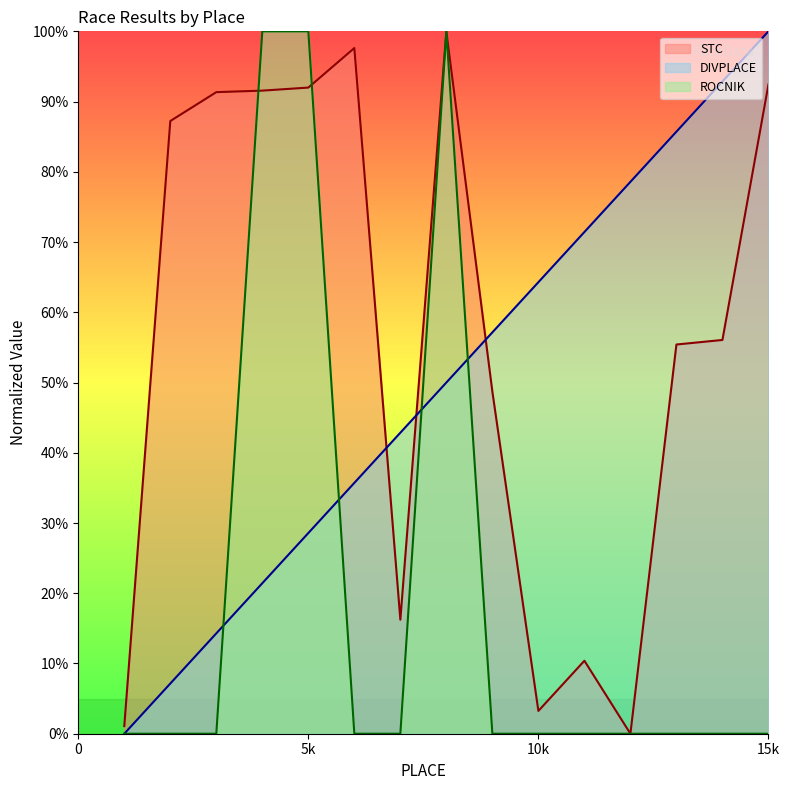

Does the chart have visible grid lines?

No